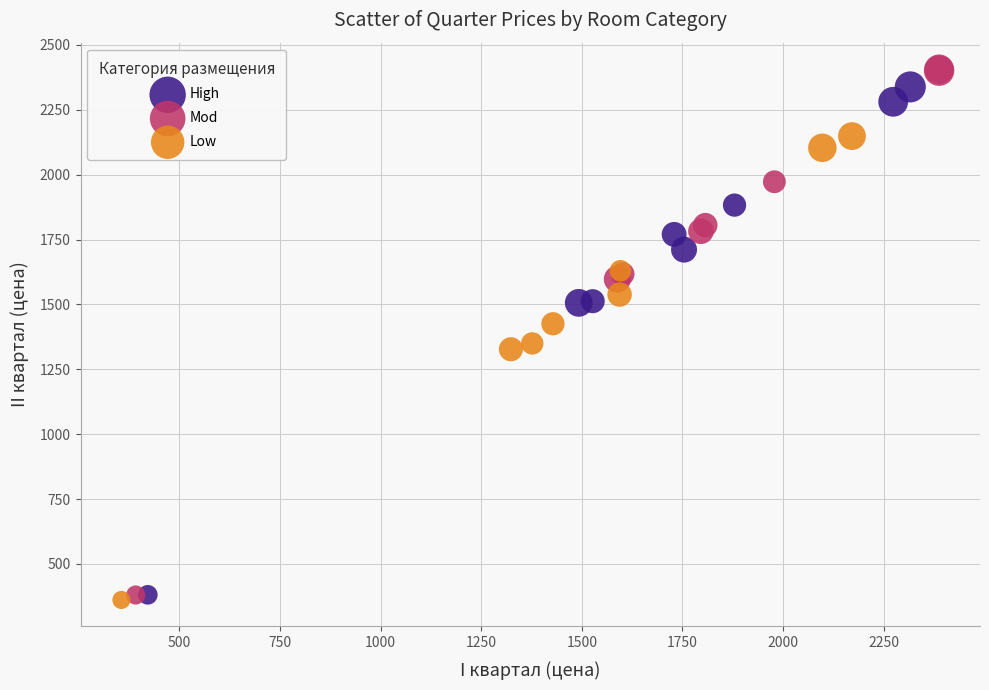

Which series has the widest spread of Y values?

Mod